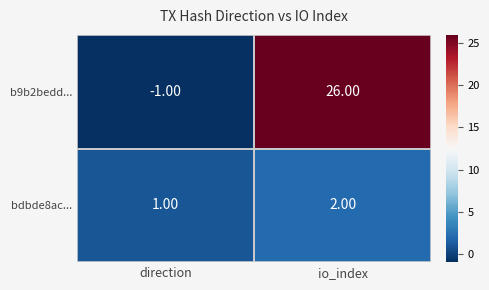

At which category is the sum across all series the highest?

io_index